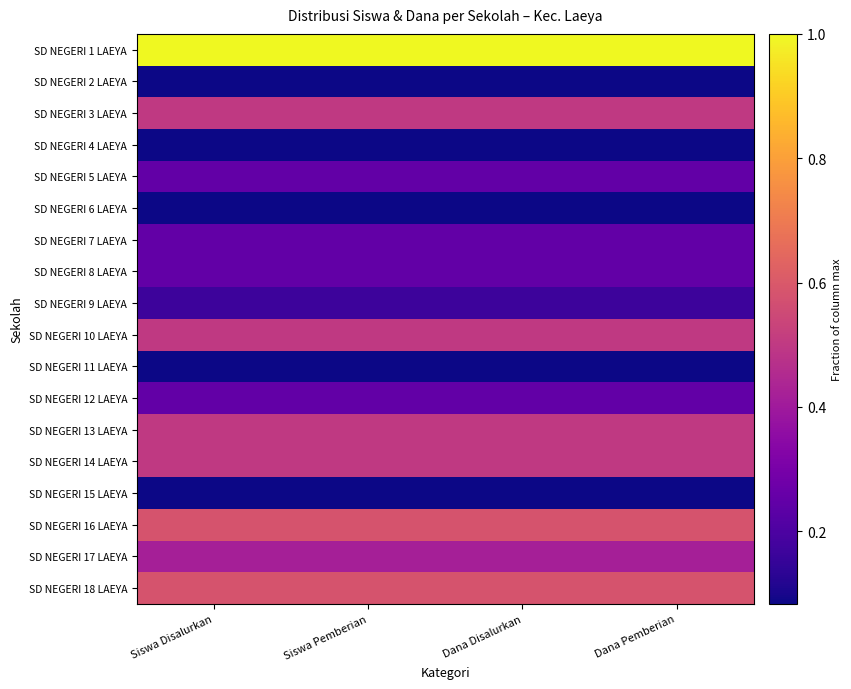

Which series has the largest total across all categories?

SD NEGERI 1 LAEYA